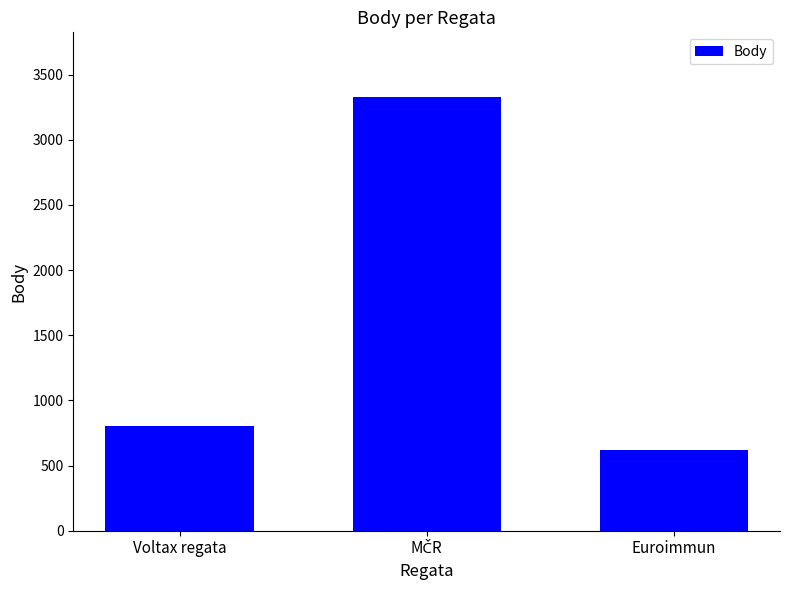

The value at Euroimmun is 364. True or false?

False